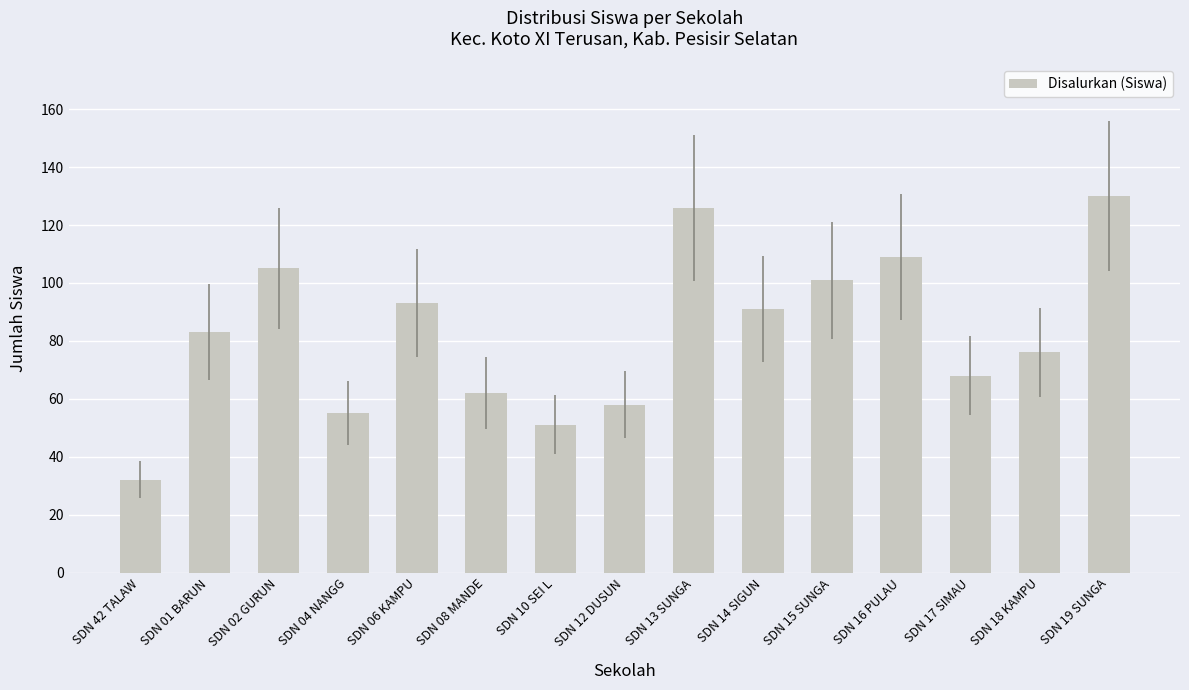

How many data points does each series have?

15